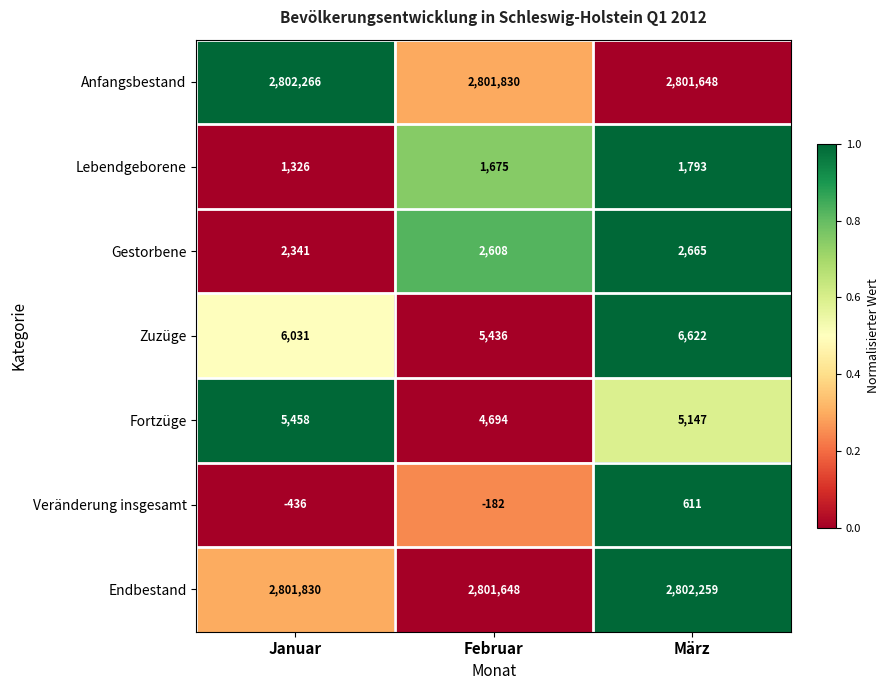

Which series has the largest total across all categories?

Anfangsbestand